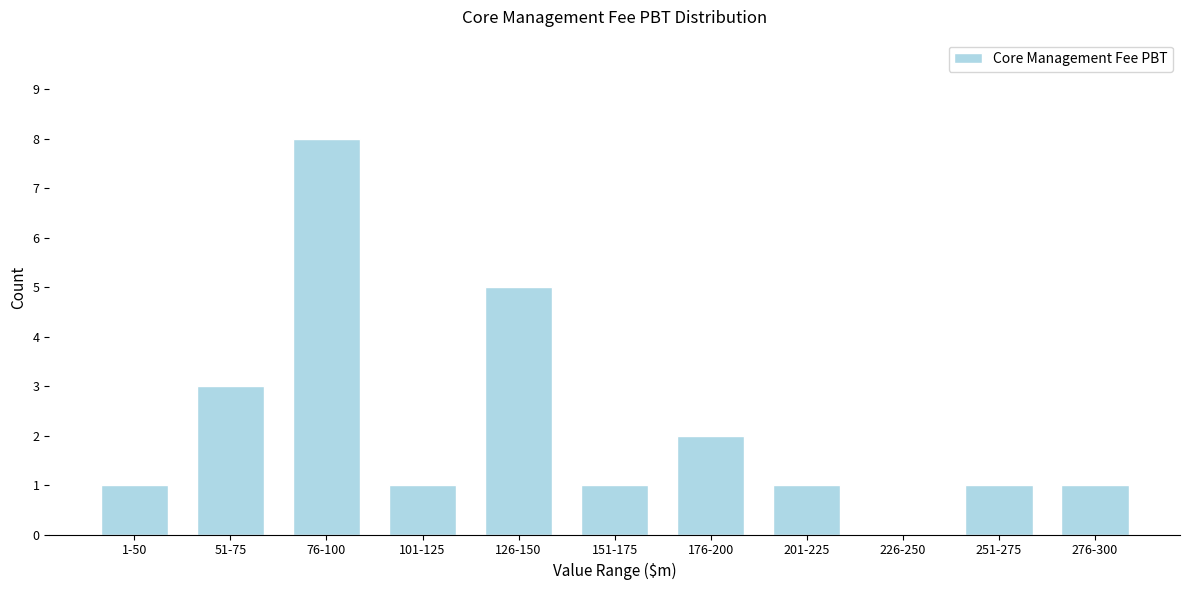

Reading left to right, list all the values displayed in this chart.

1-50=1	51-75=3	76-100=8	101-125=1	126-150=5	151-175=1	176-200=2	201-225=1	226-250=0	251-275=1	276-300=1